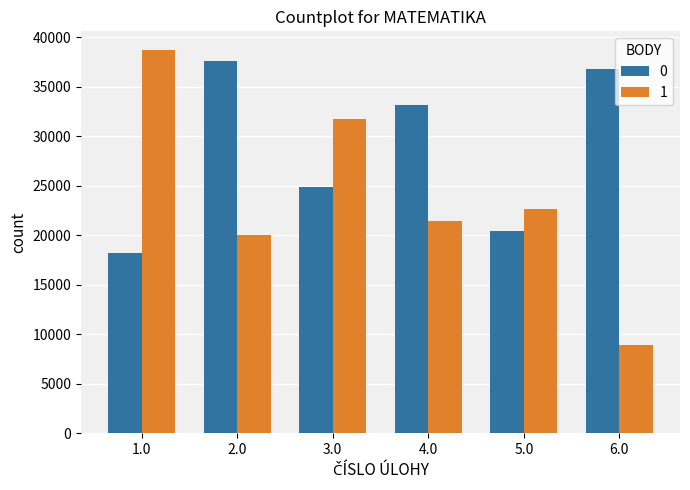

What is the lowest value of the 0 series?

18201